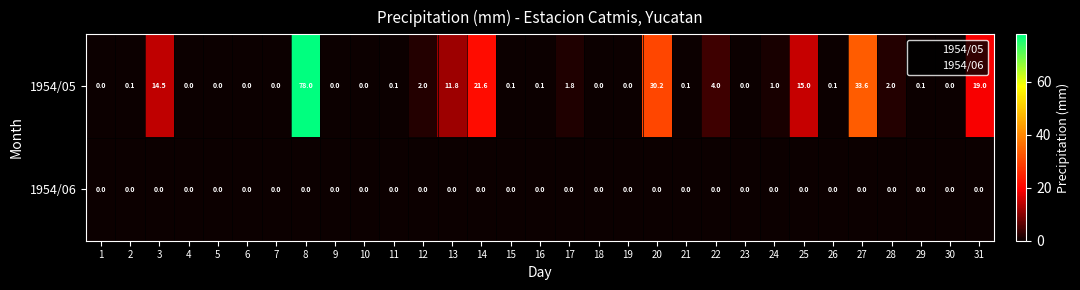

Is the value of 1954/05 at 28 greater than the value of 1954/06 at 2?

Yes